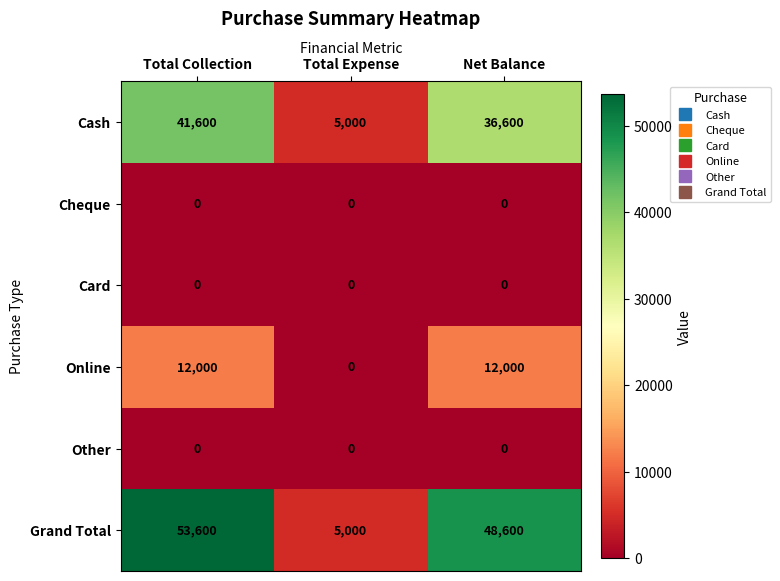

How many series are shown in this chart?

6